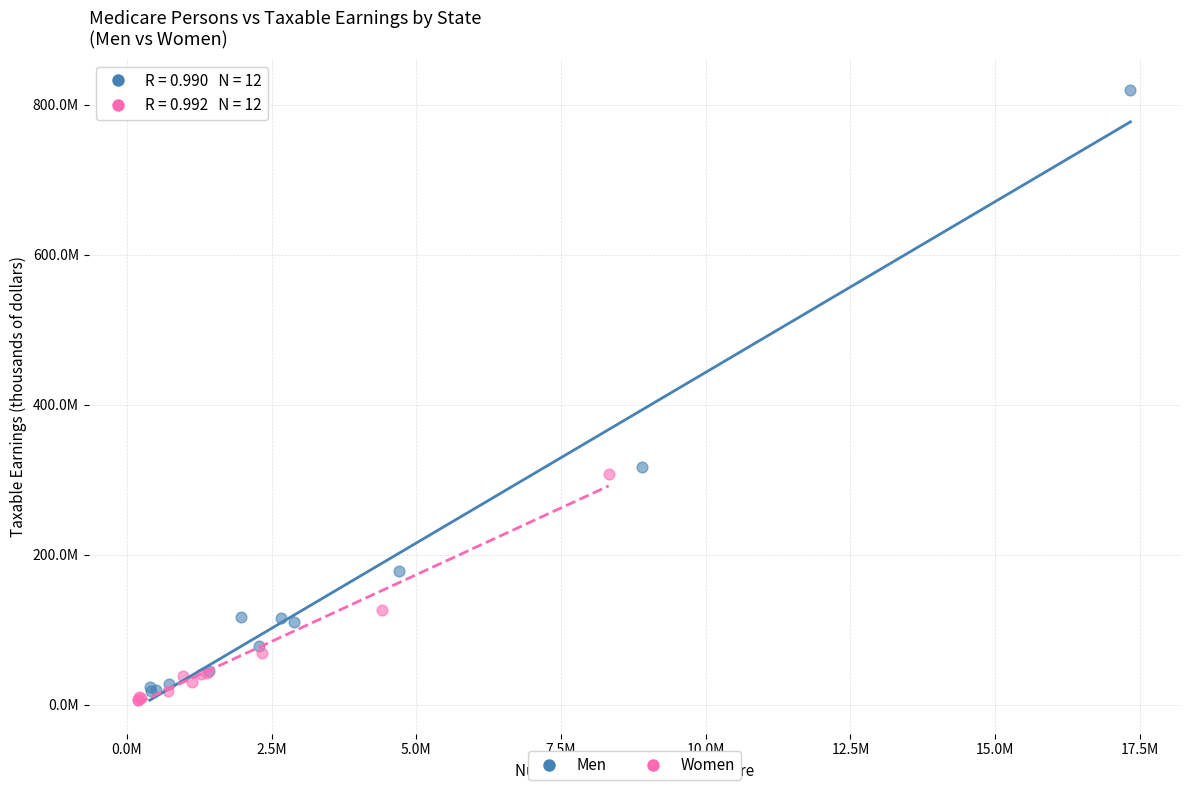

What are all the series names shown in the legend?

Men, Women